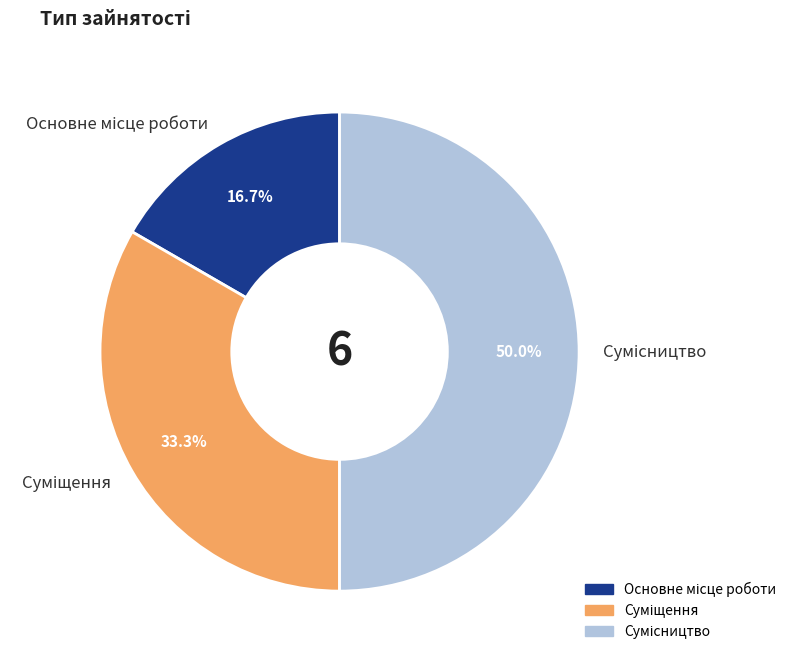

How many segments does this pie chart have?

3